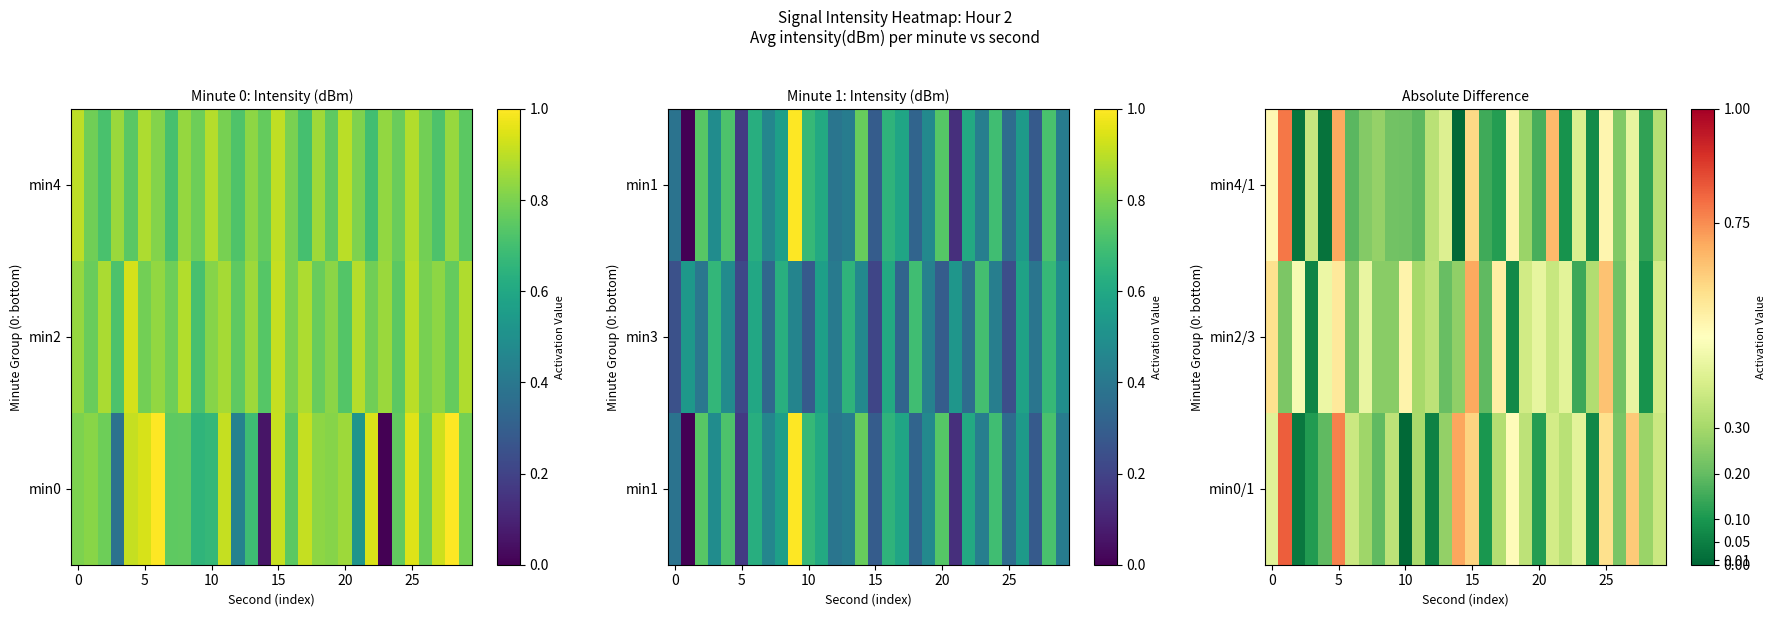

What is the total value across all series at 19?

1.0